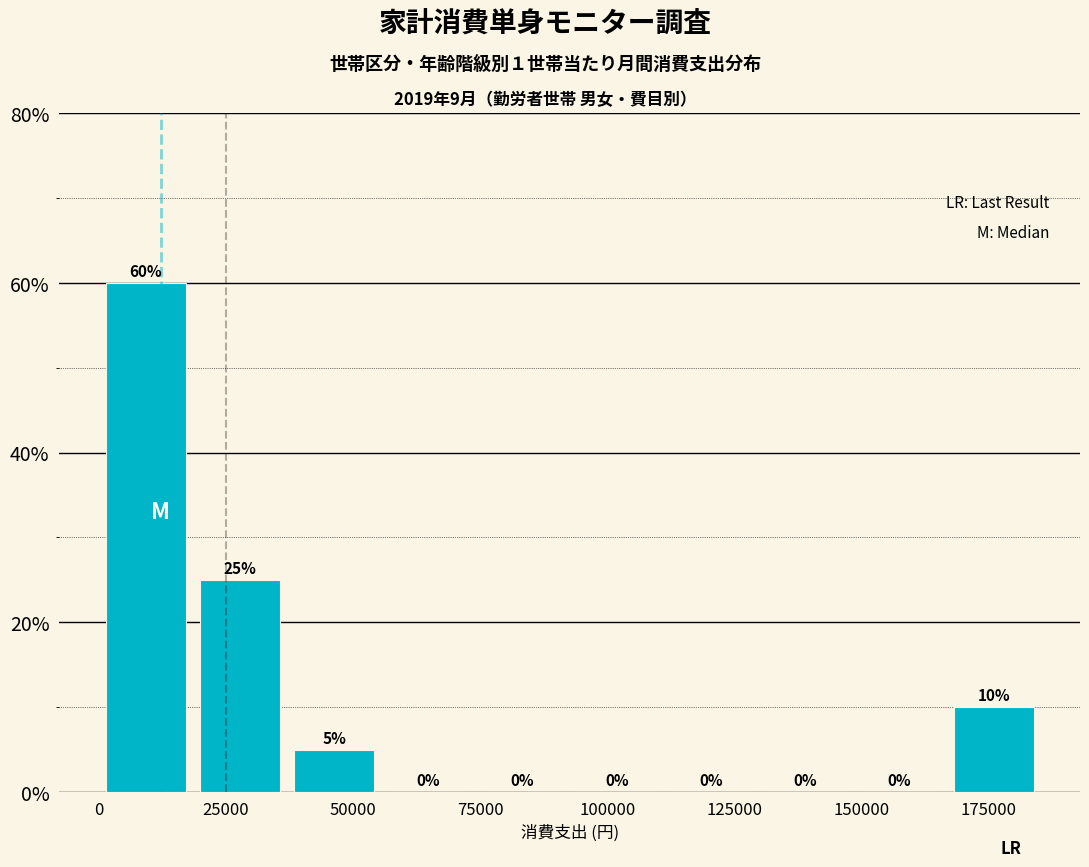

Read against the x-axis, roughly where is the centre of the tallest bar?

10000